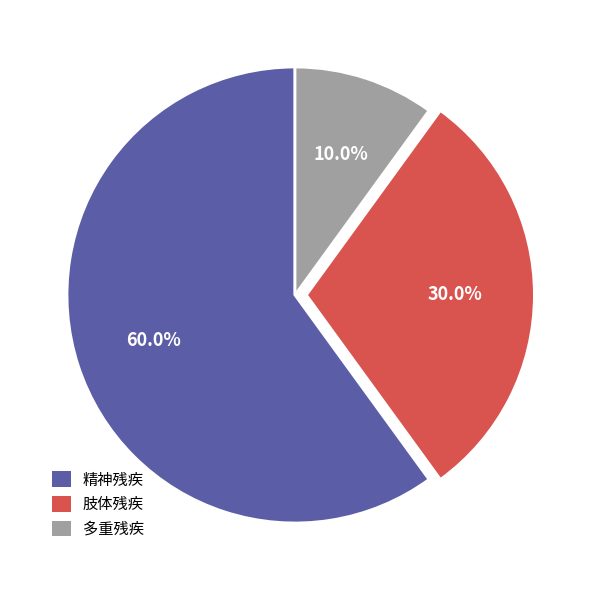

Which slice is the smallest?

多重残疾